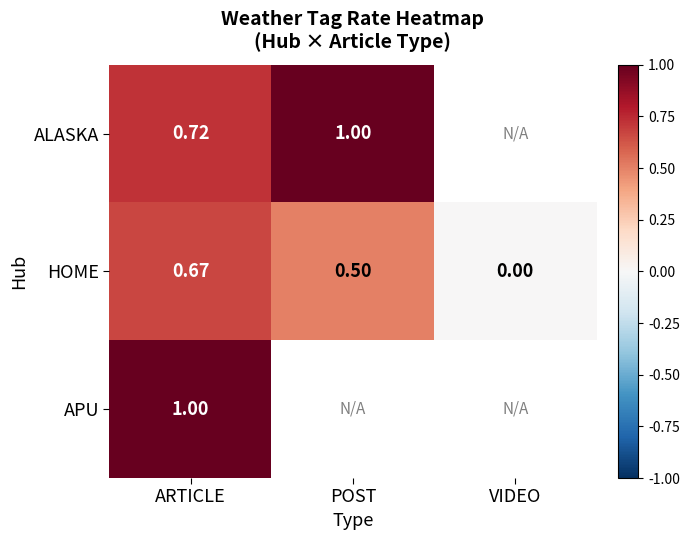

How many values in the HOME series exceed 0?

2